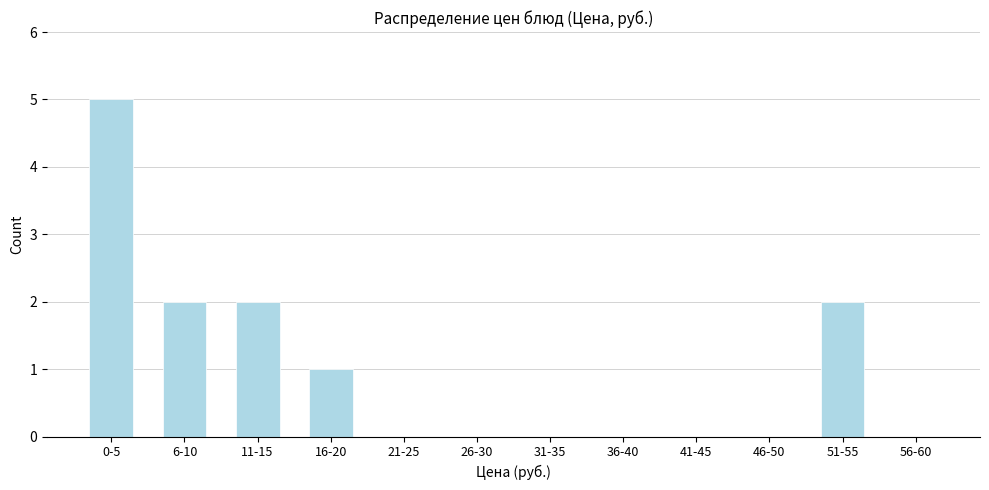

Reading left to right, transcribe all the data shown in this chart.

0-5=5	6-10=2	11-15=2	16-20=1	21-25=0	26-30=0	31-35=0	36-40=0	41-45=0	46-50=0	51-55=2	56-60=0